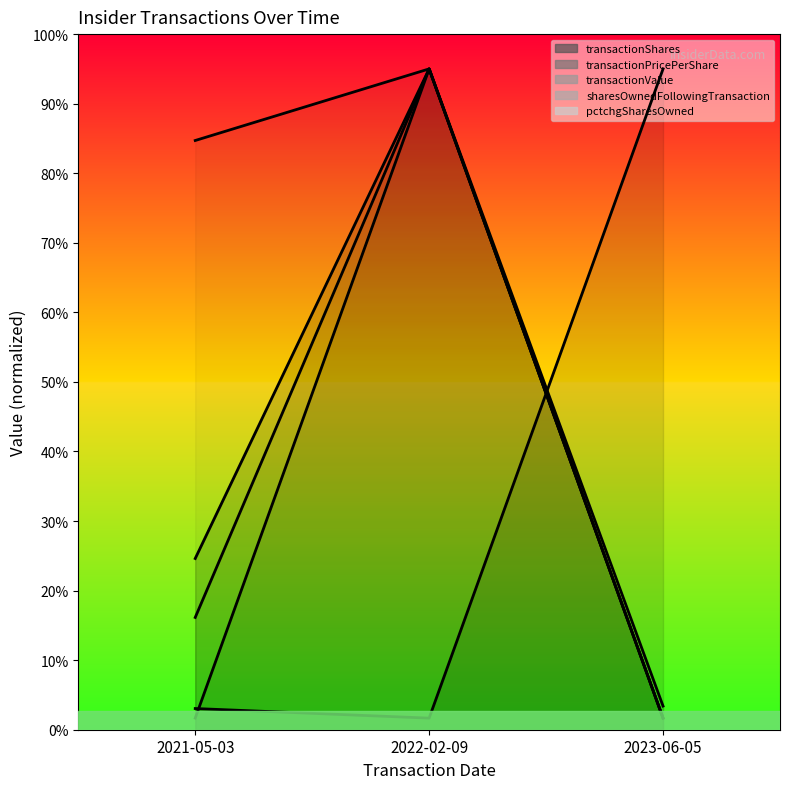

What is the approximate value of transactionValue at 2021-05-03?

5.0